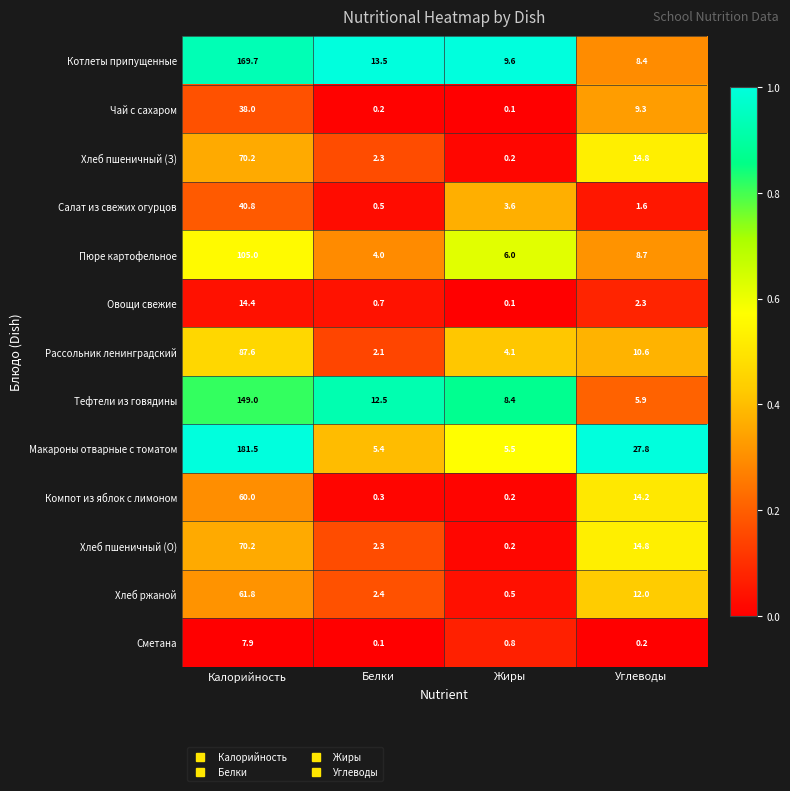

What is the average value of the Компот из яблок с лимоном series?

18.7